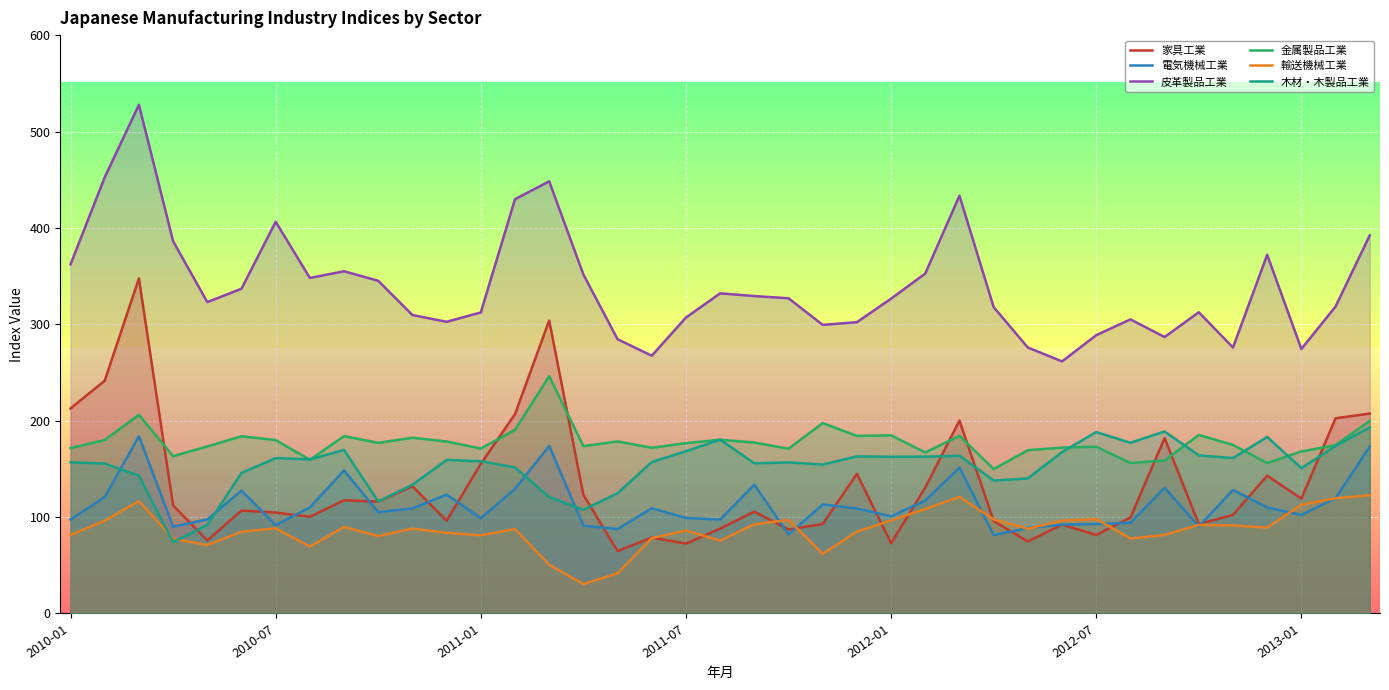

What is the greatest value displayed?

527.7